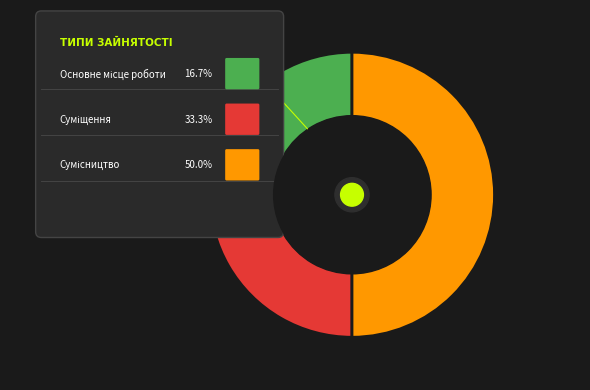

Is Суміщення the majority of the pie?

No